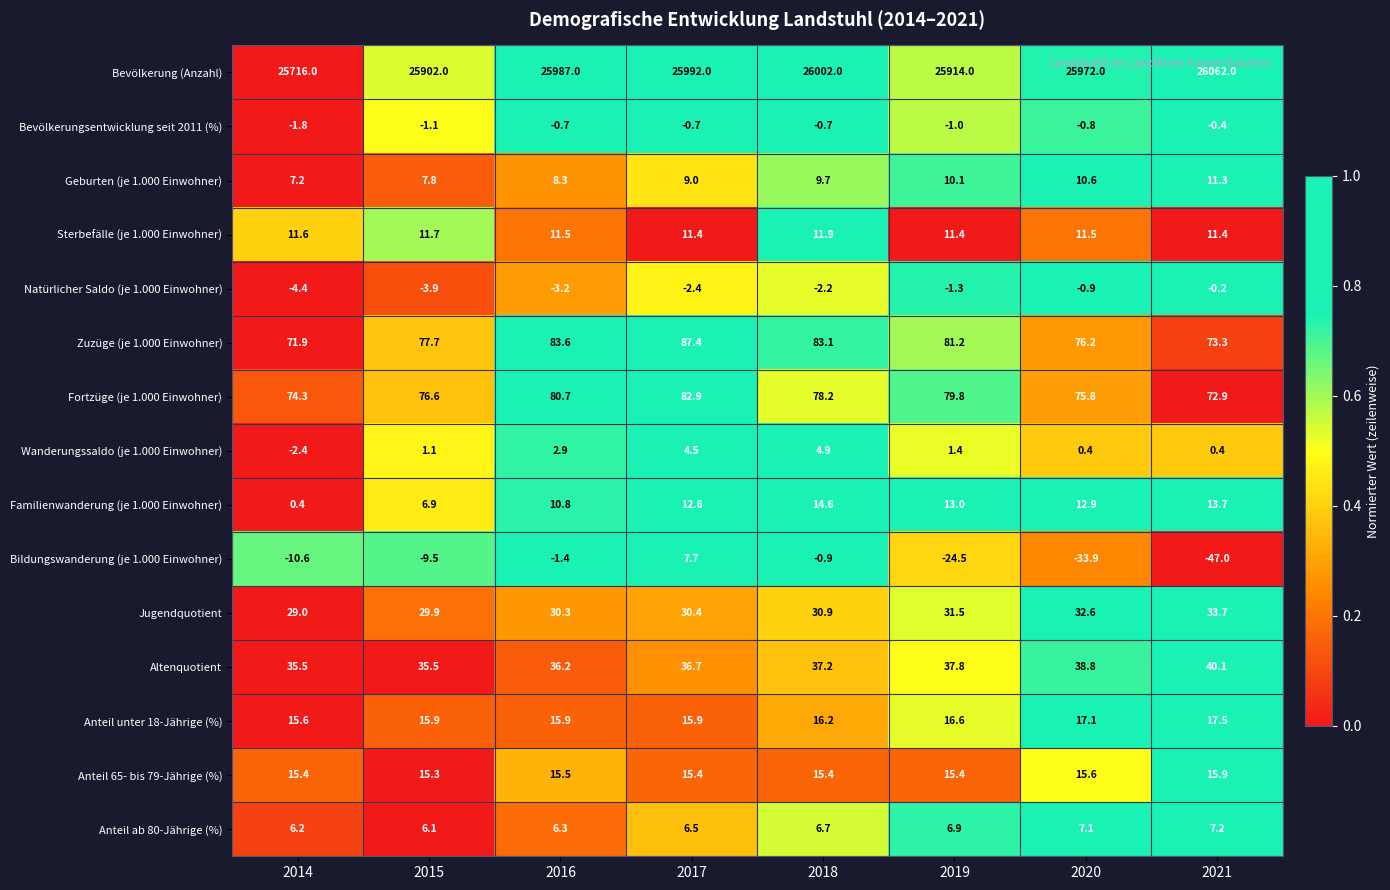

How many values in the Fortzüge (je 1.000 Einwohner) series exceed 78?

4